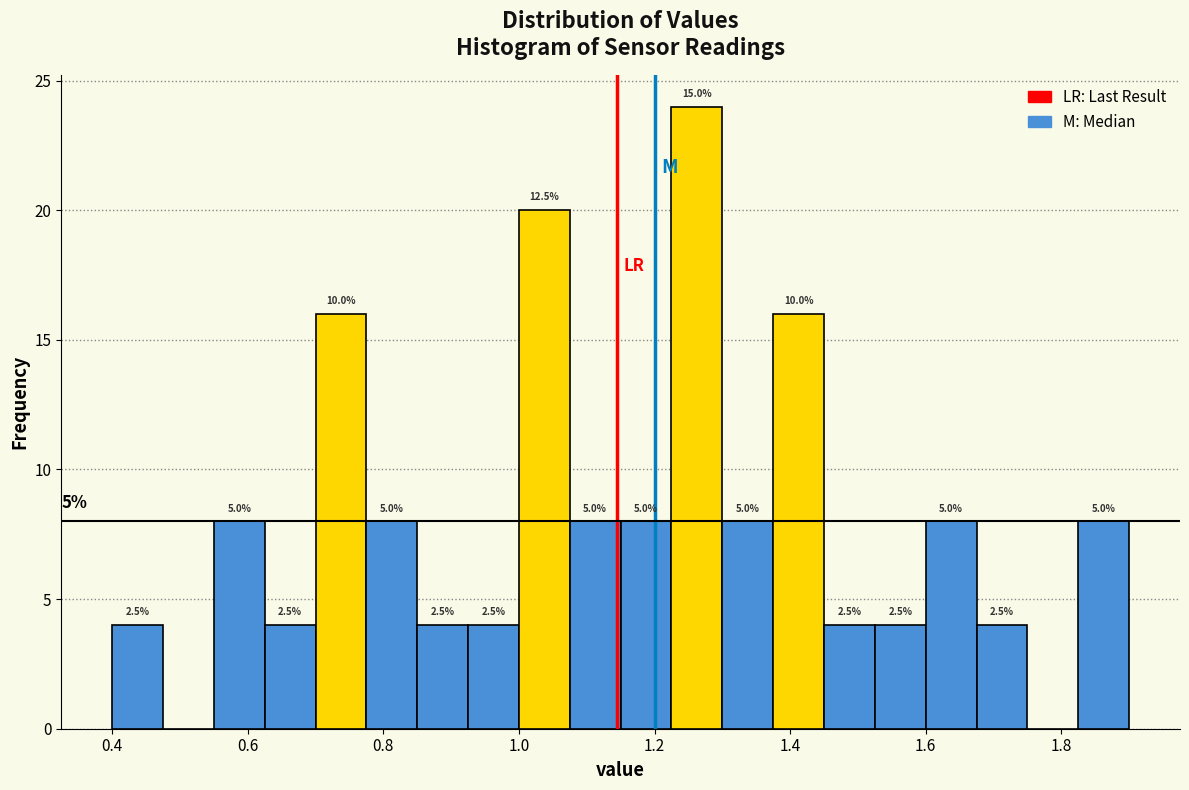

Read against the x-axis, roughly where is the centre of the tallest bar?

1.26